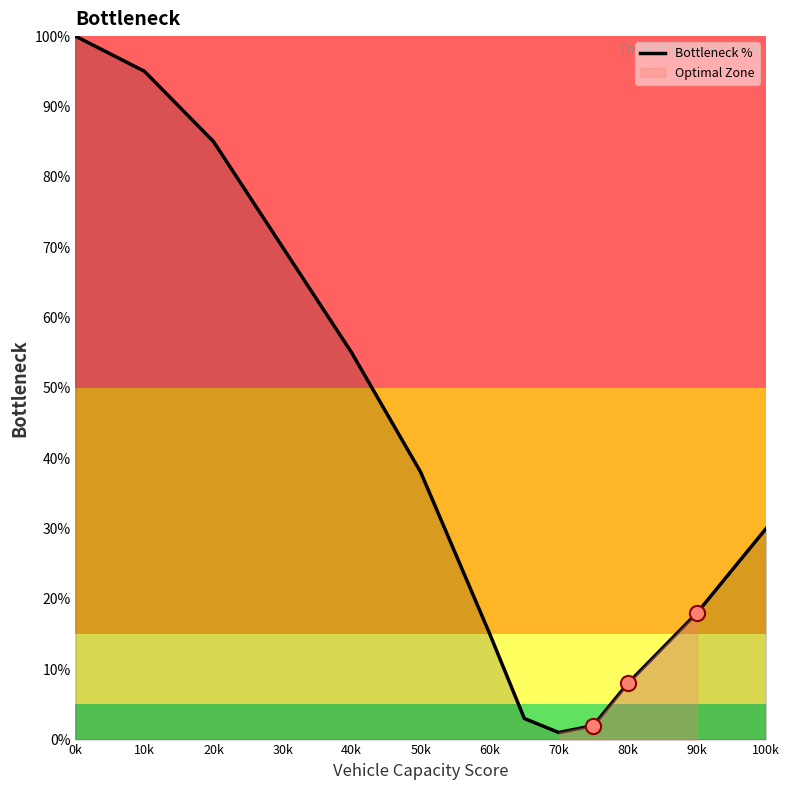

Where is Bottleneck % nearest to the value 50?

40k